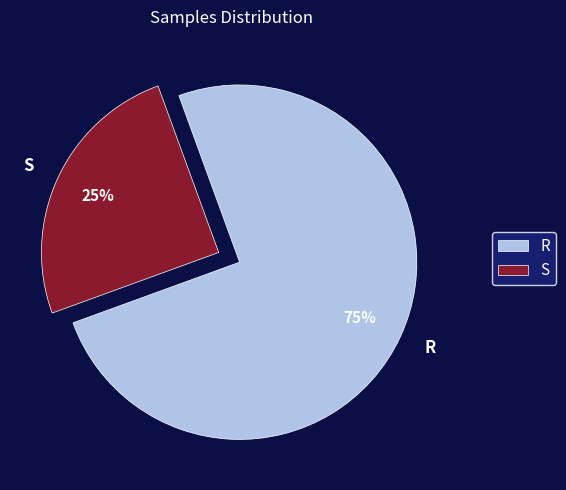

Is there any slice that represents more than half of the pie?

Yes